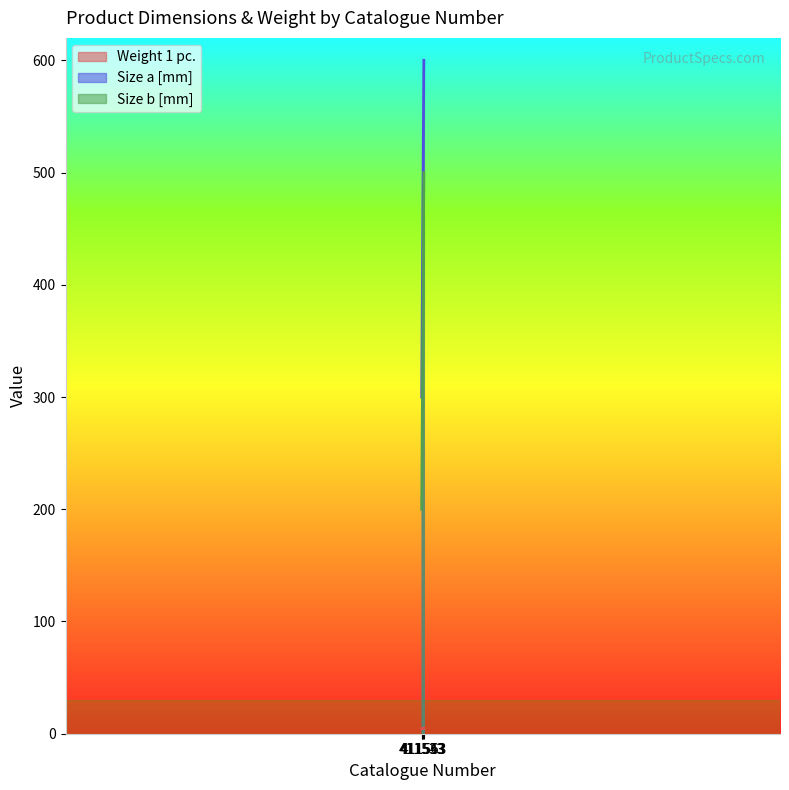

Count the number of data series in this chart.

3